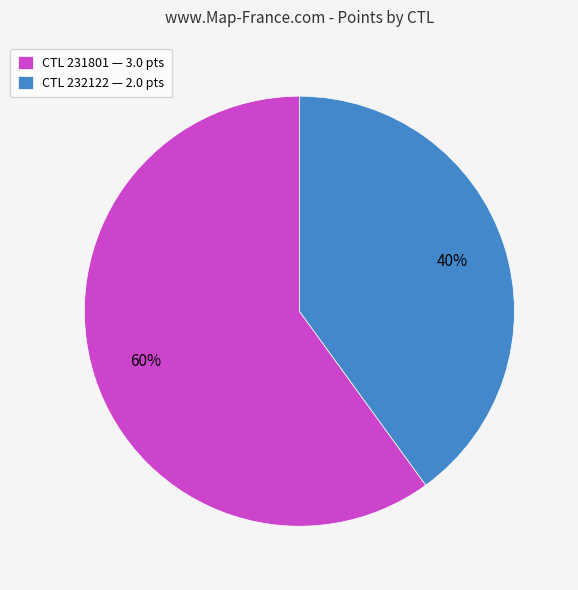

Combined, do CTL 232122 — 2.0 pts and CTL 231801 — 3.0 pts account for over 50%?

Yes